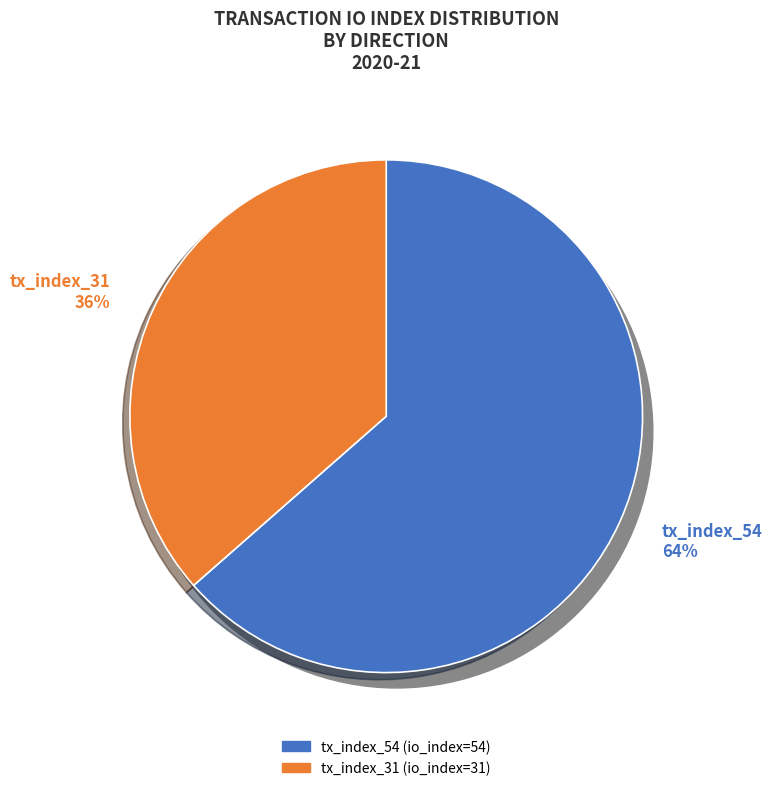

Approximately how many times larger is the value at tx_index_54 compared to tx_index_31?

1.7